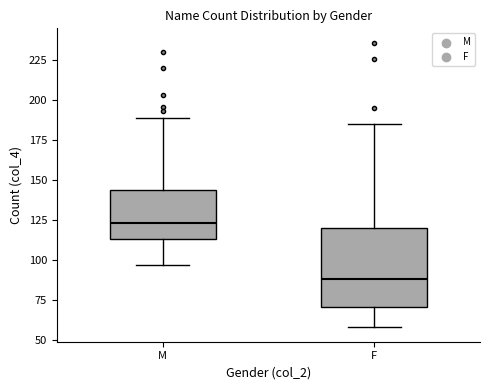

Which box has the highest median line?

M